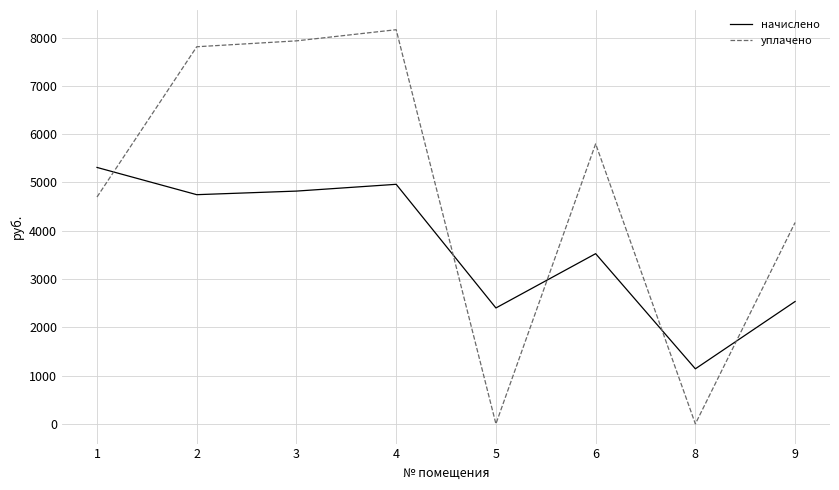

What is the difference between the начислено values at 3 and 8?

3681.2